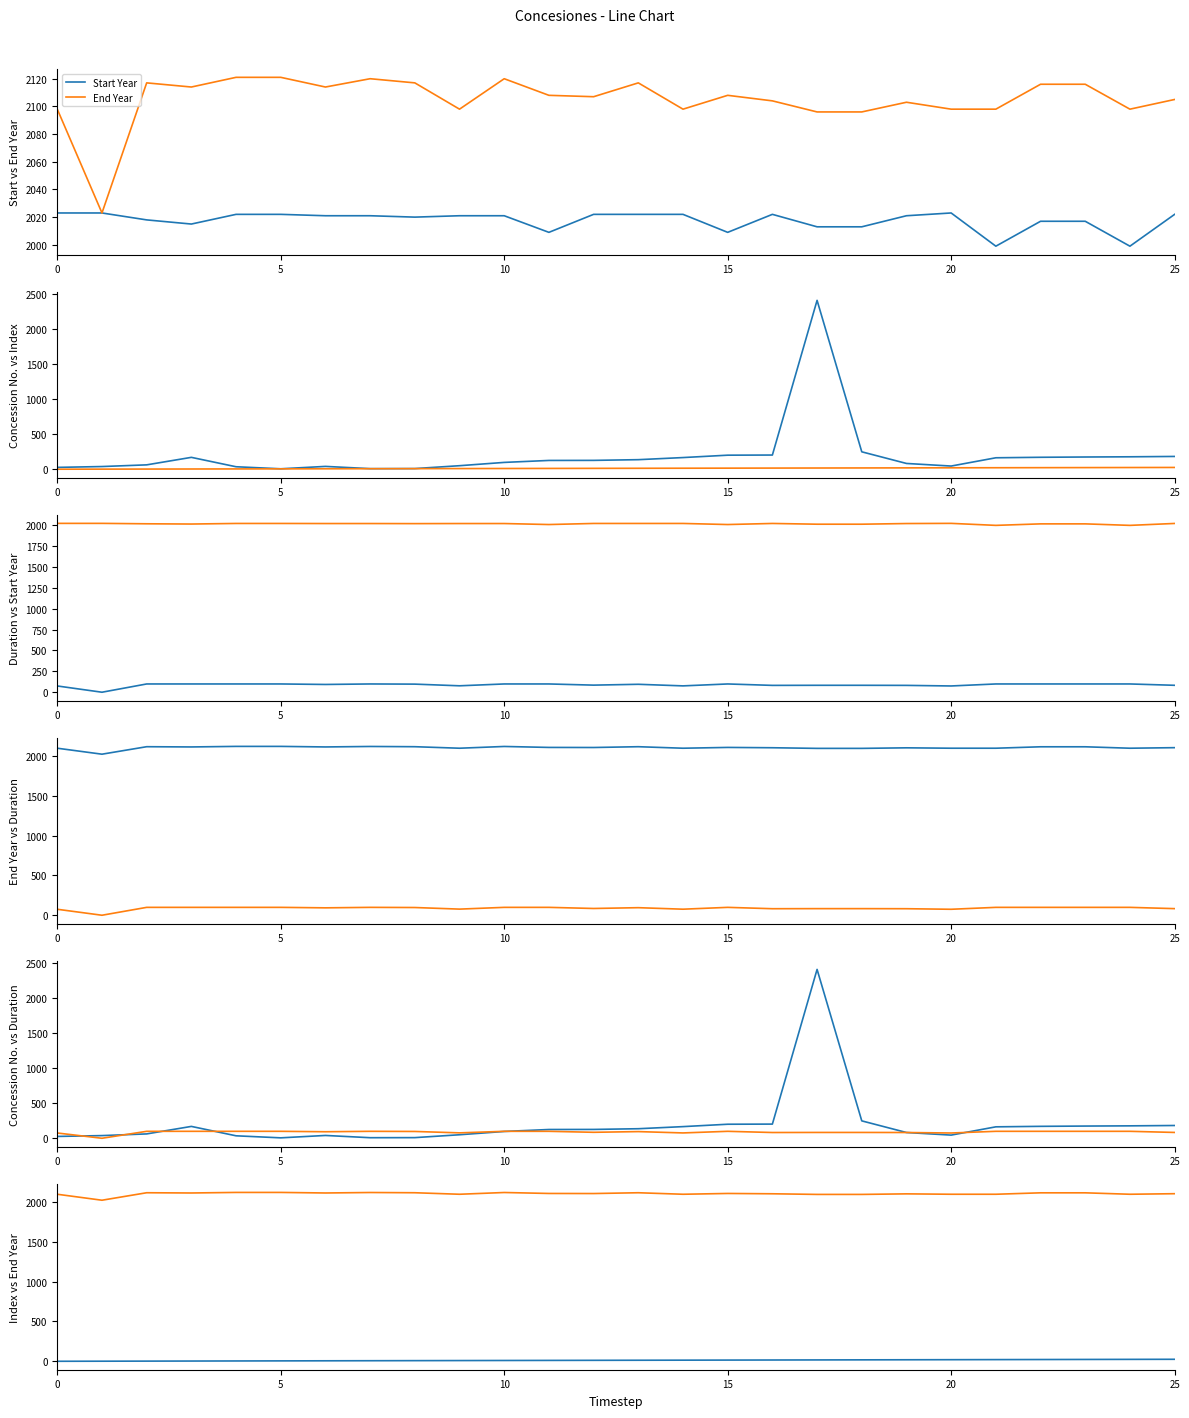

True or false: Start Year and Index intersect in this chart.

False